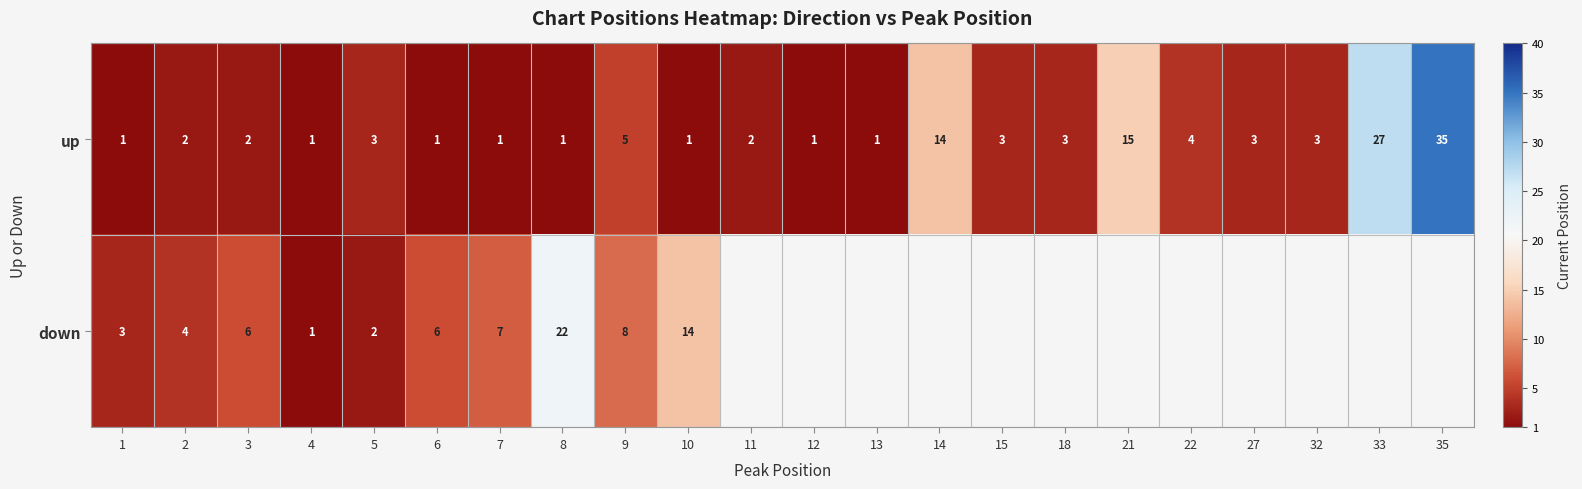

True or false: up has a value of 2 at 5.

False